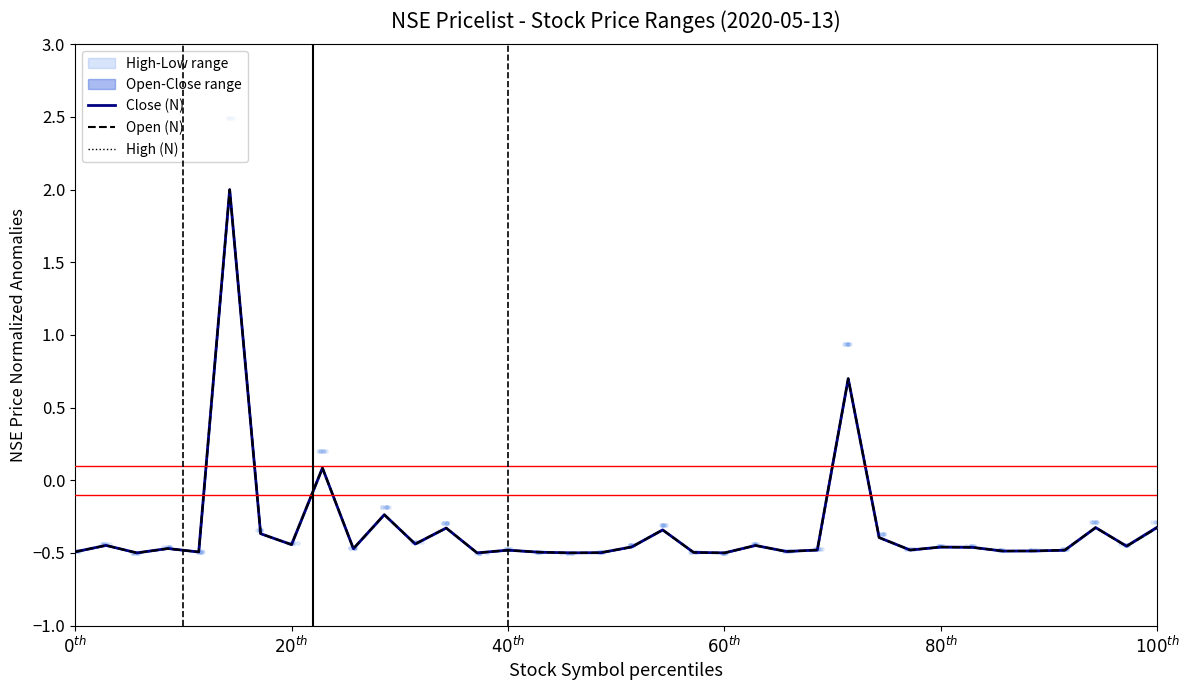

Which series reaches the minimum Y coordinate?

Close (N)